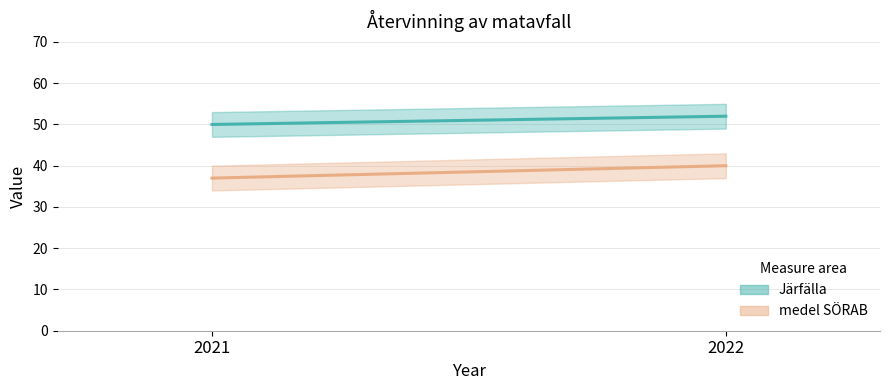

What is the value of the medel SÖRAB point at the 1st from the left?

37